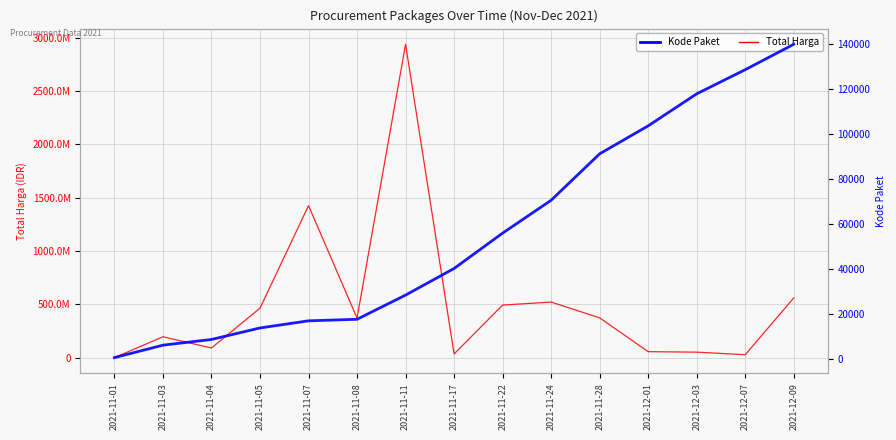

Which series has the widest spread of values?

Total Harga